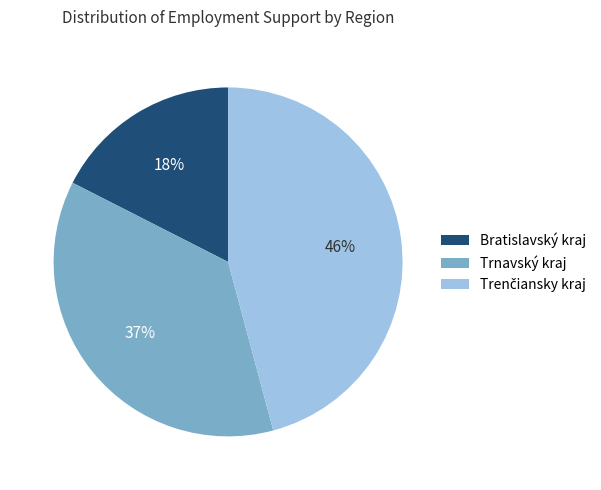

To the nearest percent, what percentage of the pie is Bratislavský kraj?

18%